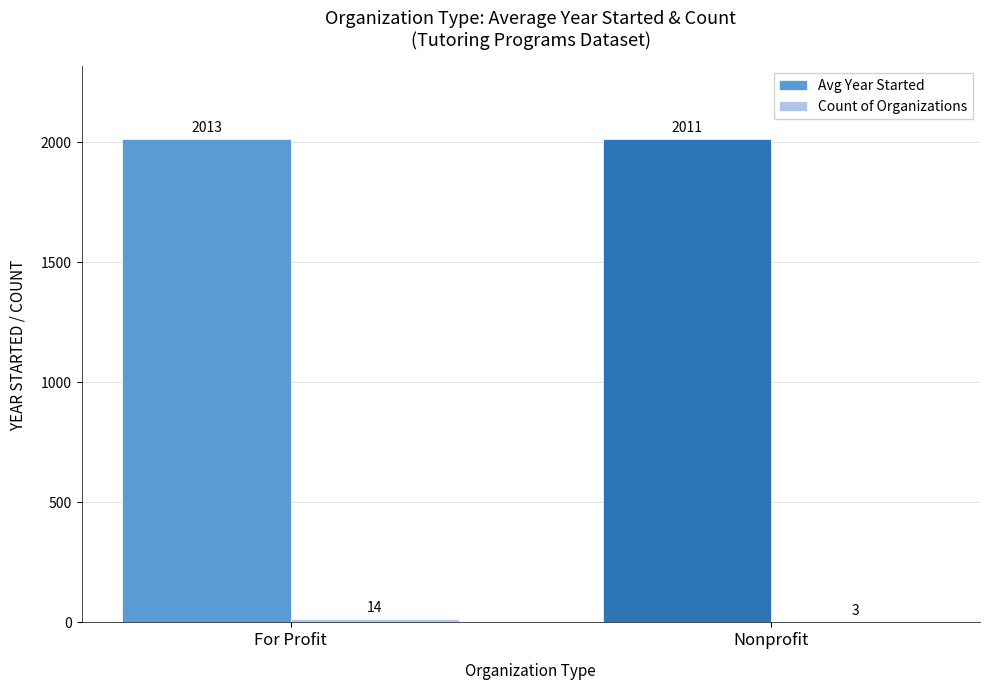

What is the maximum value shown in the chart?

2012.8